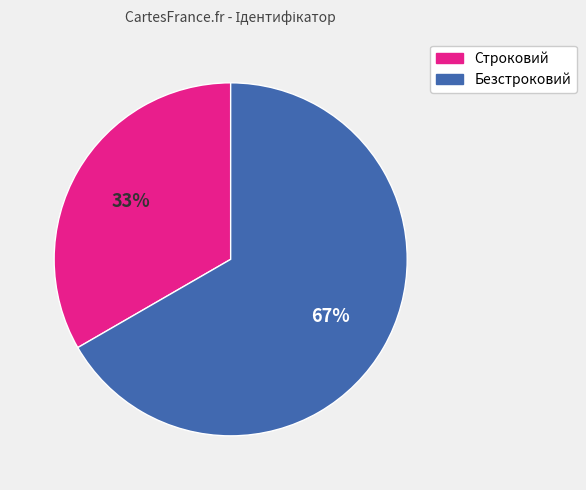

Do Строковий and Безстроковий together represent more than half of the pie?

Yes